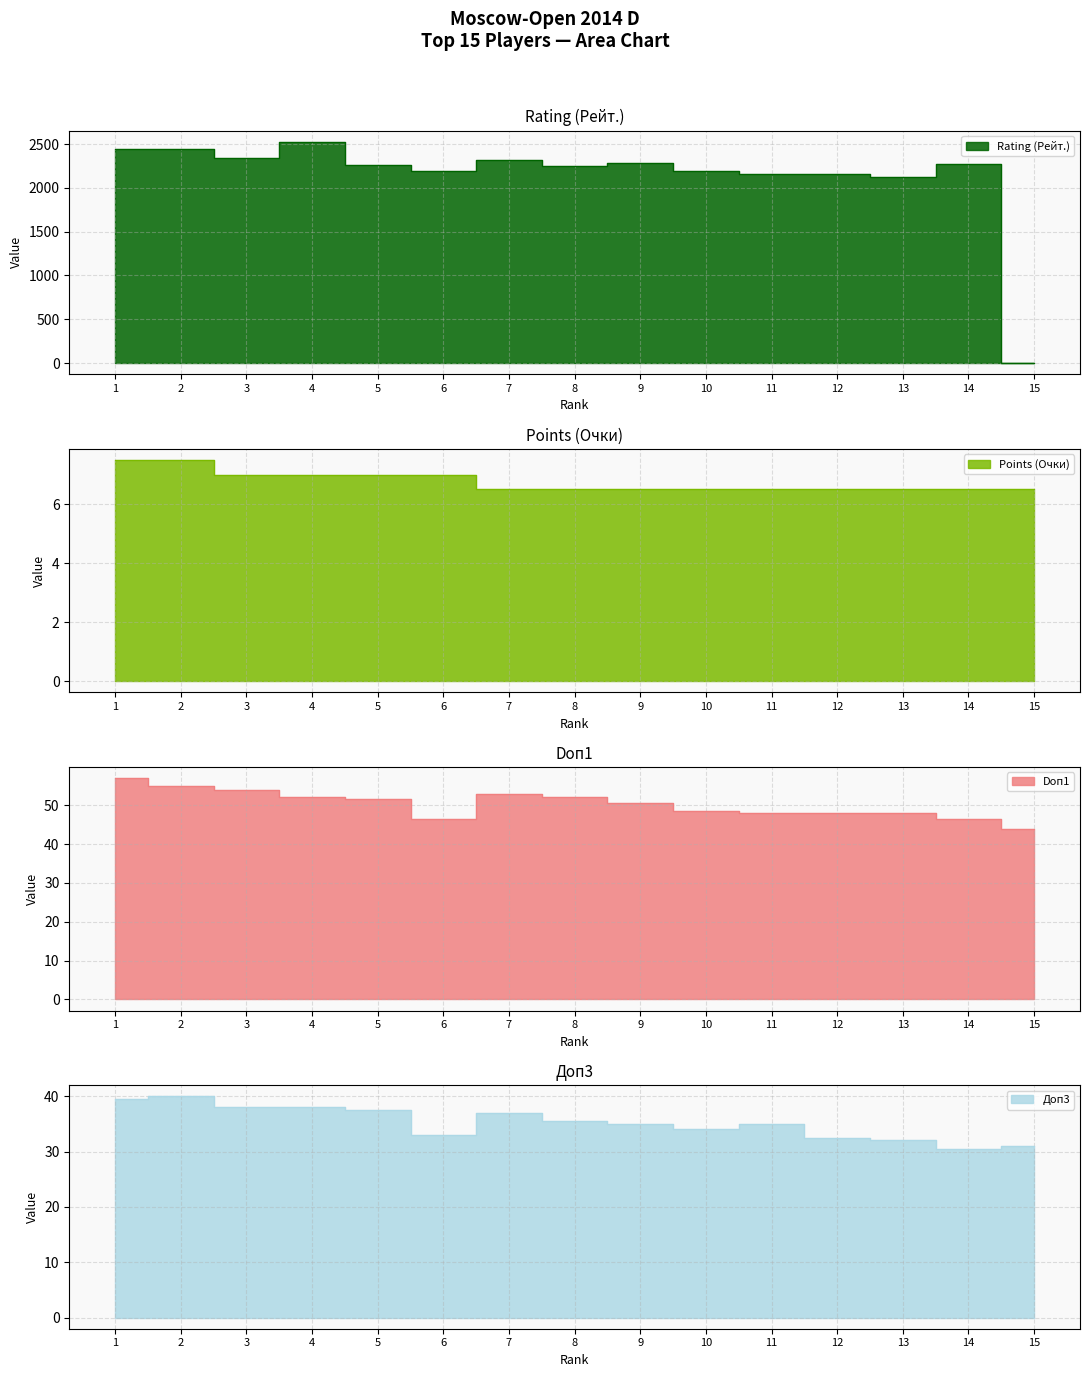

At which label does Rating (Рейт.) first exceed 2262?

1